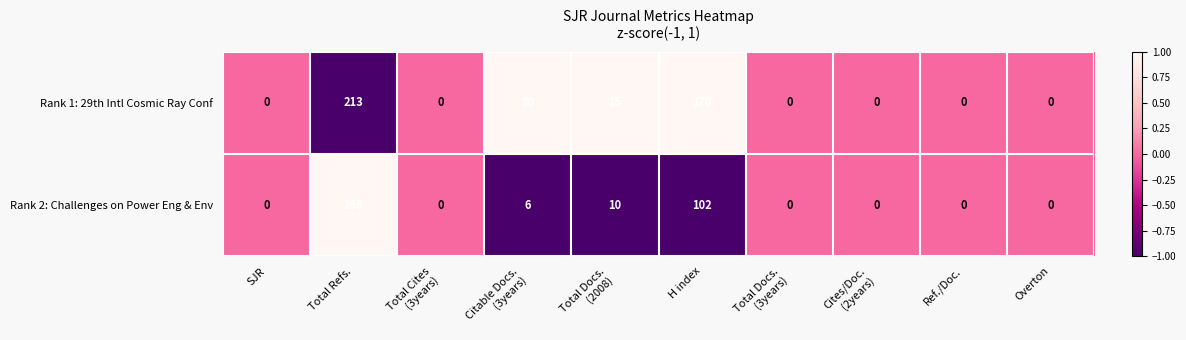

Reading left to right, what are all the values shown in this chart?

Rank 1: 29th Intl Cosmic Ray Conf: 0	213	0	80	15	170	0	0	0	0
Rank 2: Challenges on Power Eng & Env: 0	269	0	6	10	102	0	0	0	0